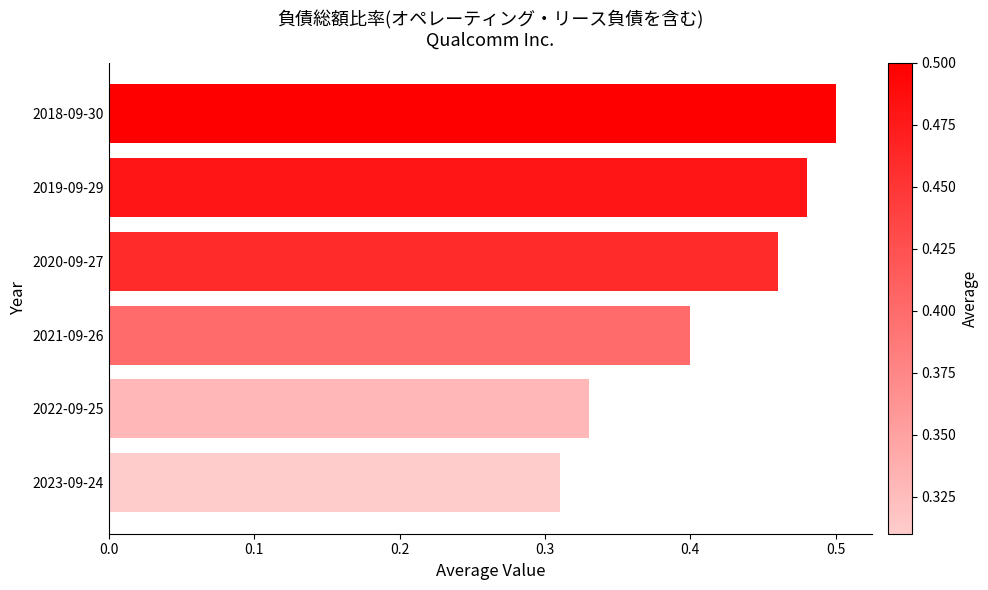

List the labels in order of value, smallest first.

2023-09-24, 2022-09-25, 2021-09-26, 2020-09-27, 2019-09-29, 2018-09-30